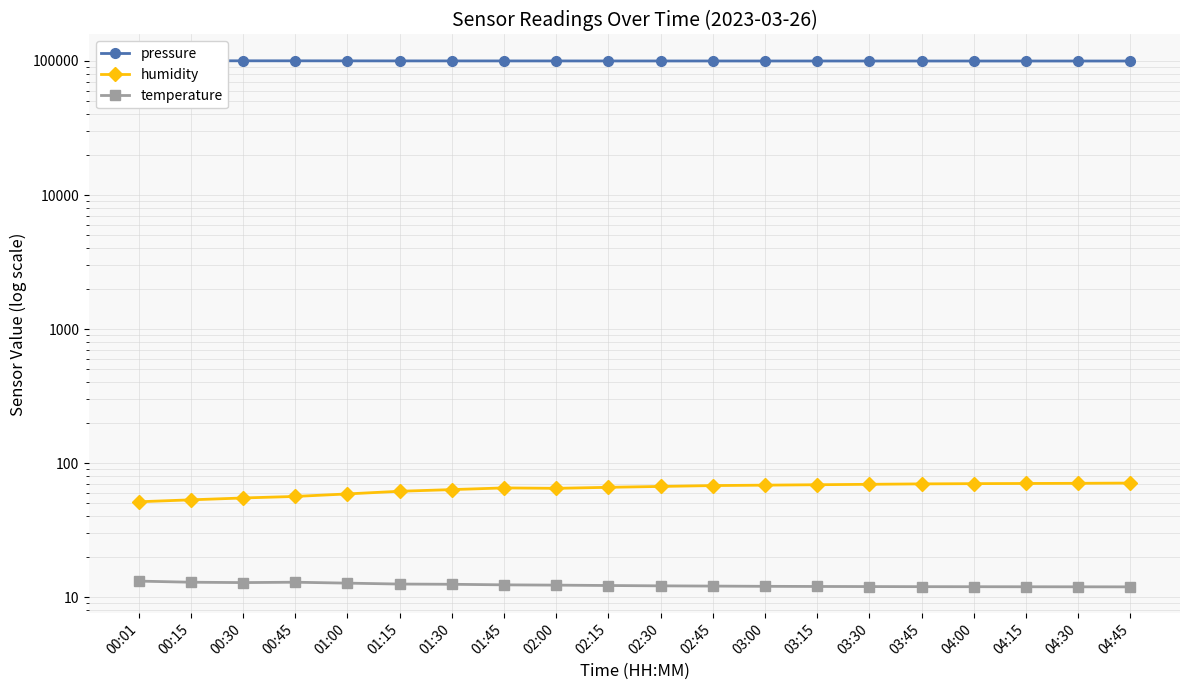

What is the difference between the pressure values at 04:15 and 02:15?

88.0